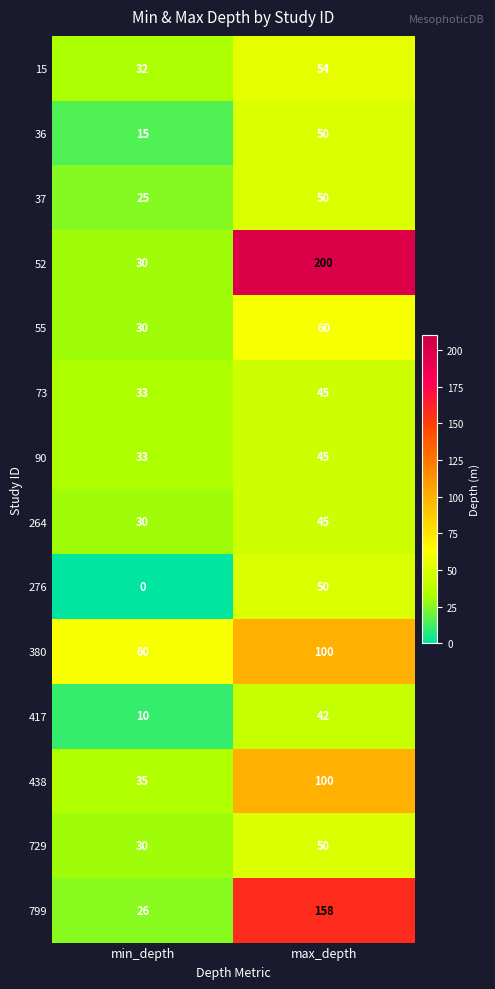

Rank the categories by 264 value from lowest to highest.

min_depth, max_depth